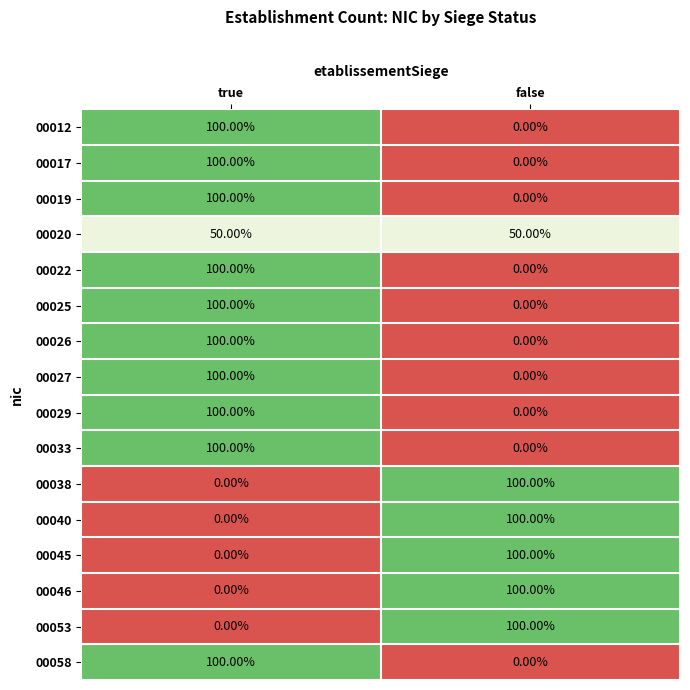

What is the difference between the highest and lowest values at true?

100